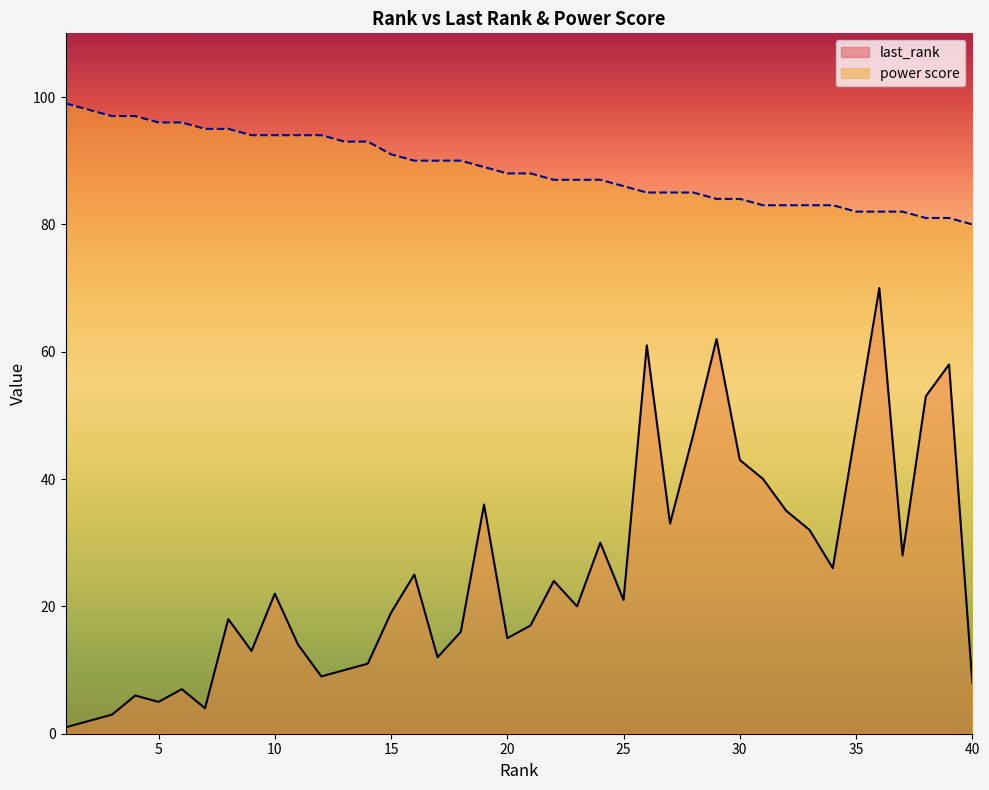

What is the maximum value shown in the chart?

99